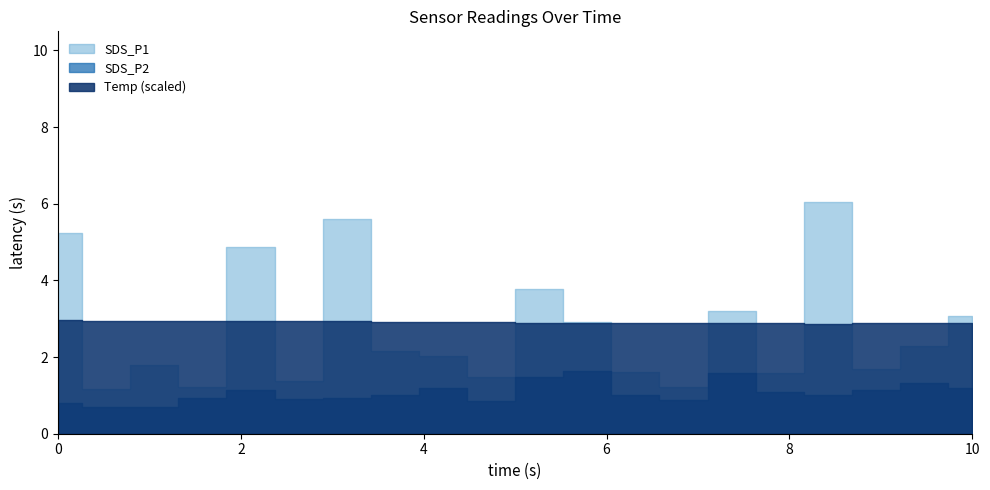

How many interior local valleys does the SDS_P1 series have?

7